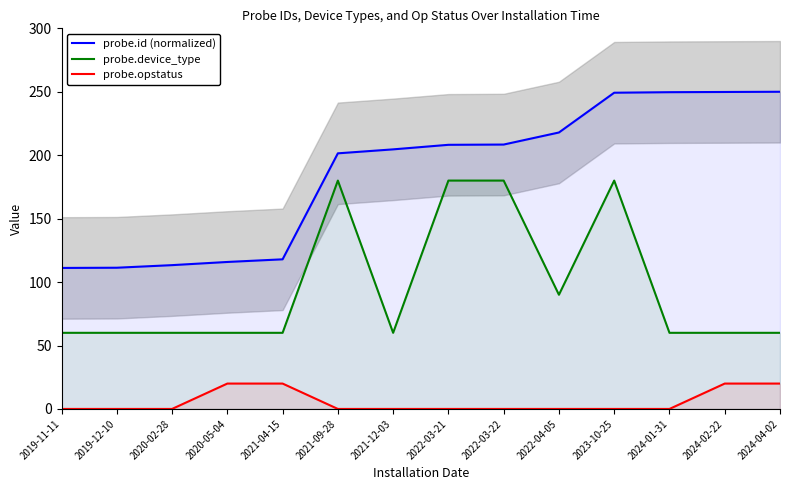

True or false: probe.id (normalized) and probe.device_type cross at least once.

False